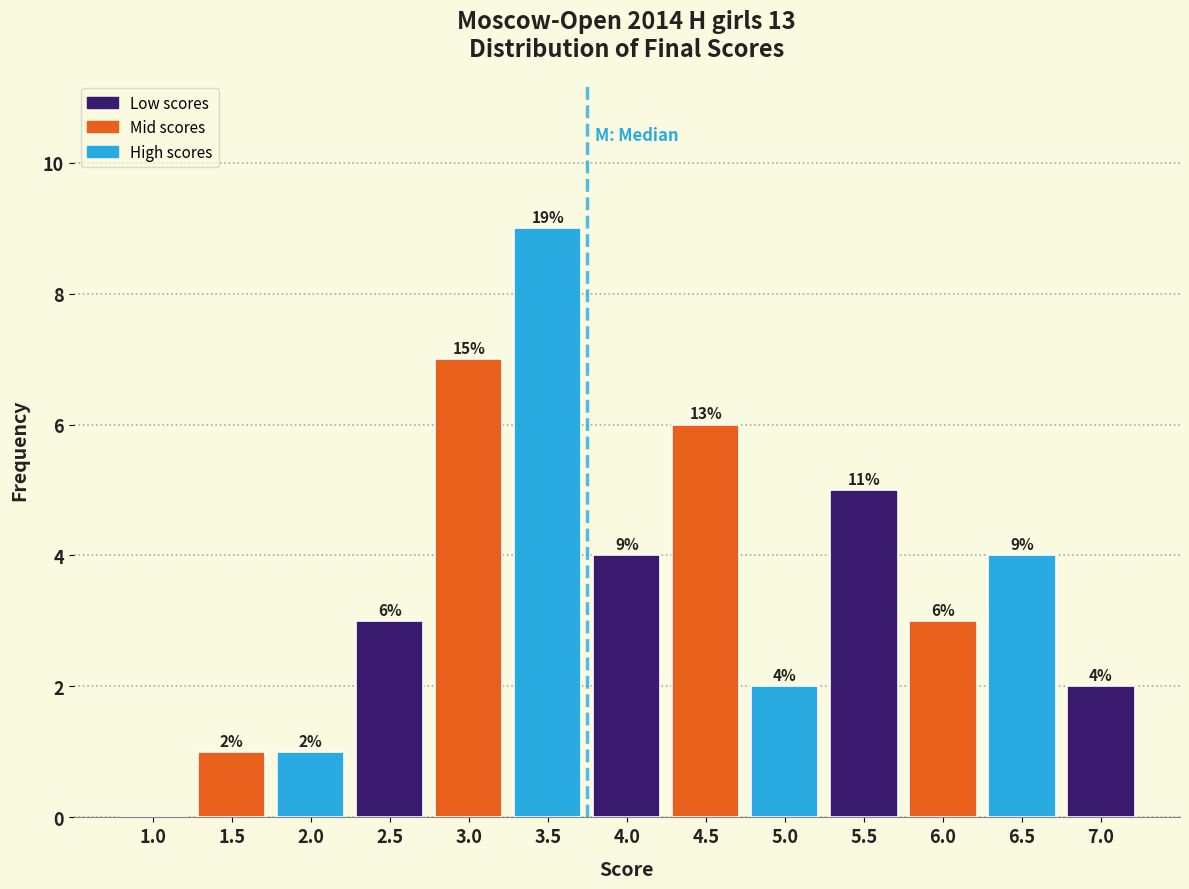

Reading right to left, list all the values displayed in this chart.

7.0=2	6.5=4	6.0=3	5.5=5	5.0=2	4.5=6	4.0=4	3.5=9	3.0=7	2.5=3	2.0=1	1.5=1	1.0=0